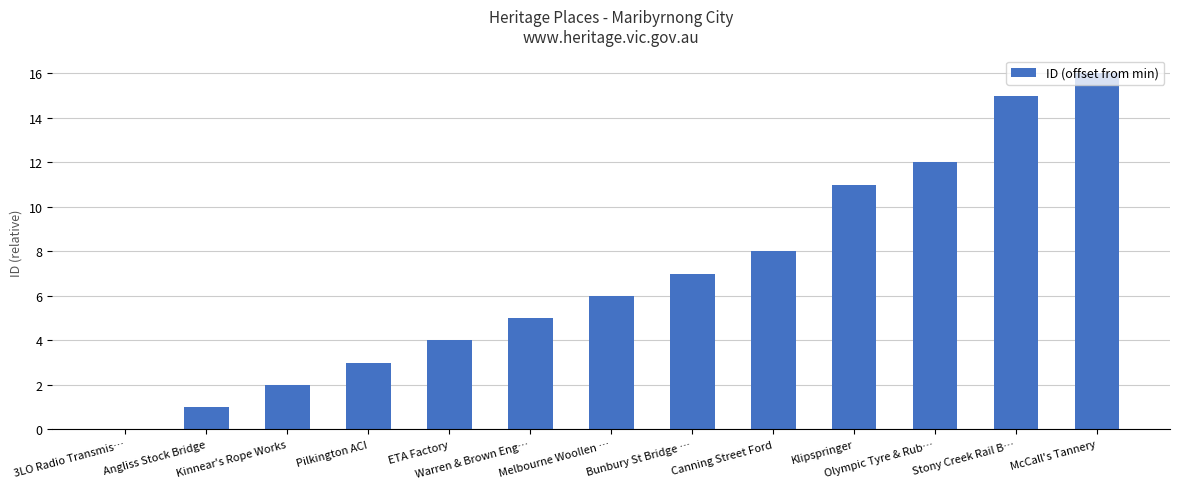

Where is the data nearest to the value 8?

Canning Street Ford